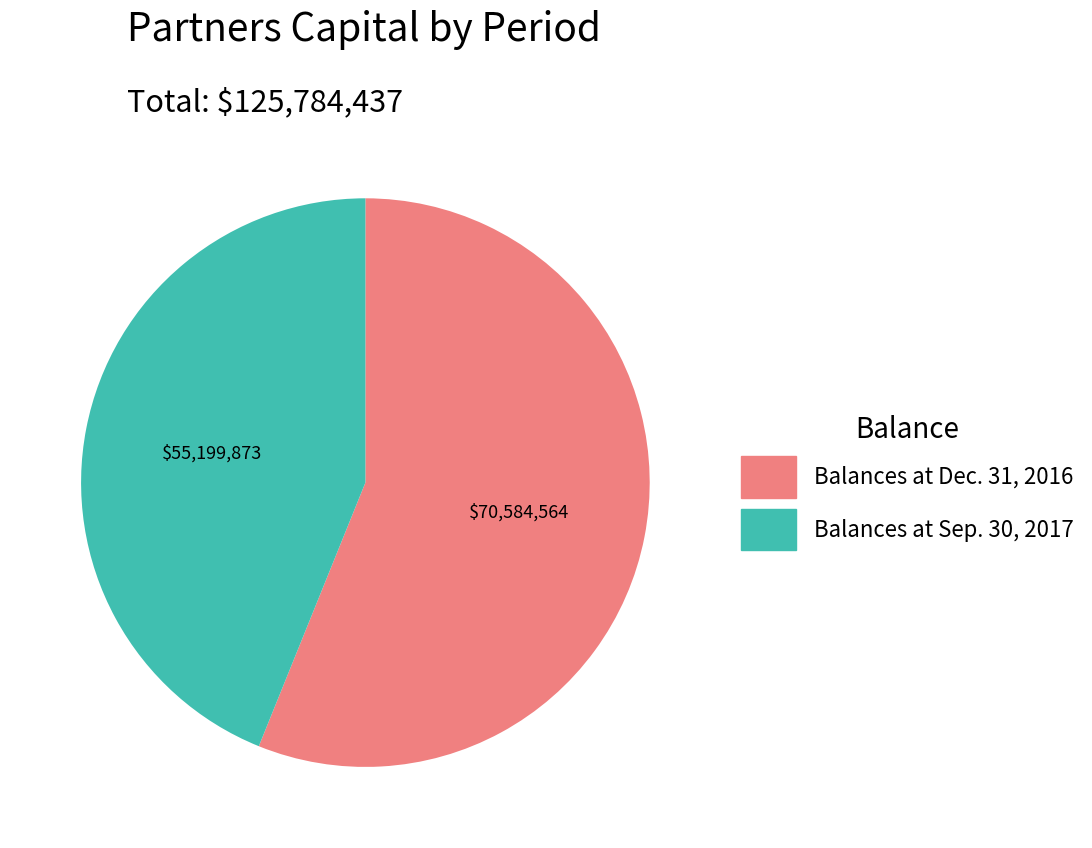

Count the number of slices in the pie.

2